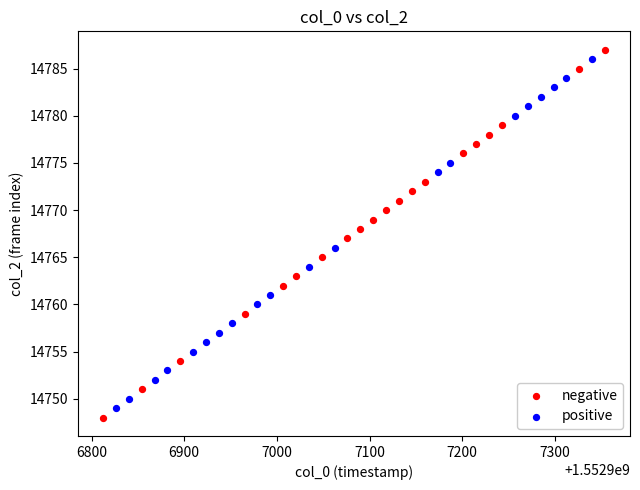

Which series has the largest Y range (max minus min)?

negative